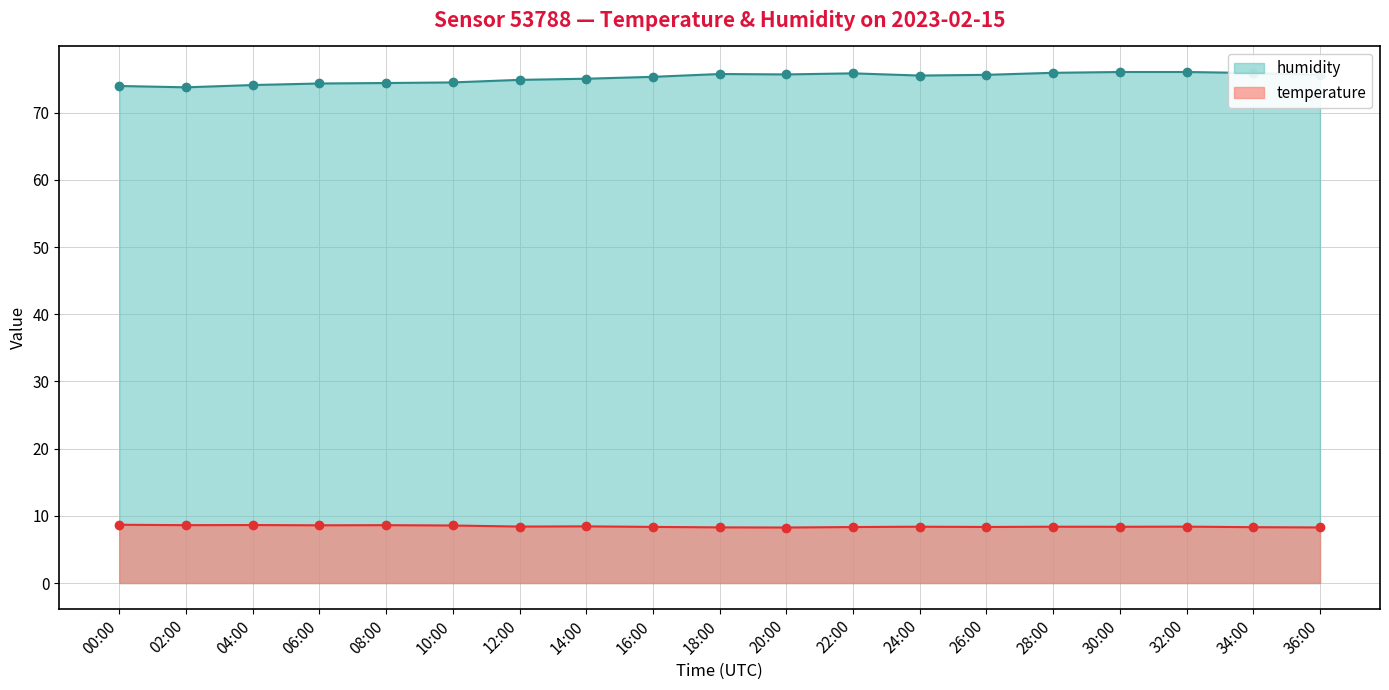

How many data points does each series have?

19